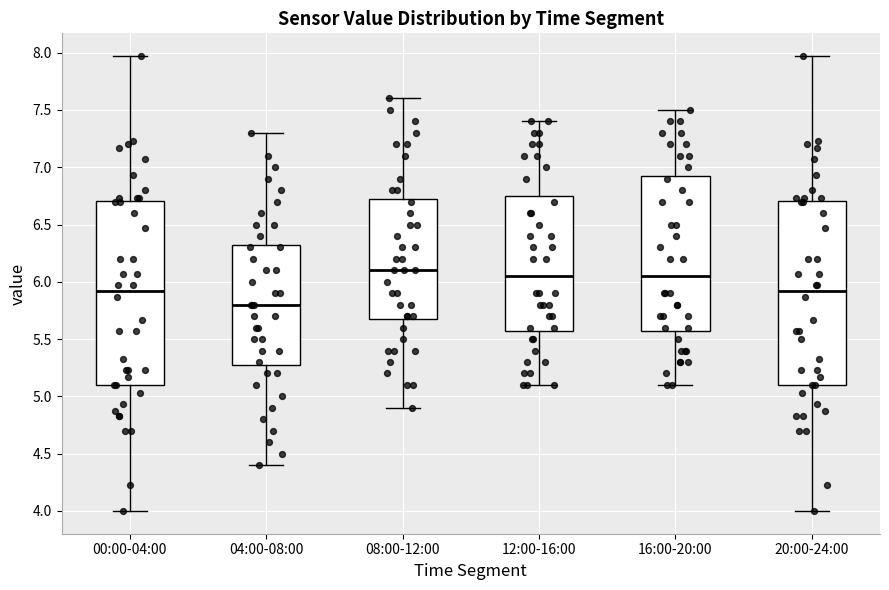

Reading left to right, transcribe this box plot: for each box, give where its median line is, the range the box spans, and where its two whiskers end, as read against the y-axis. The values are not printed on the chart, so give them approximately, as read against the axis.

00:00-04:00: median 5.90, box 5.10 to 6.70, whiskers 4.00 to 7.95
04:00-08:00: median 5.80, box 5.30 to 6.35, whiskers 4.40 to 7.30
08:00-12:00: median 6.10, box 5.70 to 6.75, whiskers 4.90 to 7.60
12:00-16:00: median 6.05, box 5.60 to 6.75, whiskers 5.10 to 7.40
16:00-20:00: median 6.05, box 5.60 to 6.95, whiskers 5.10 to 7.50
20:00-24:00: median 5.90, box 5.10 to 6.70, whiskers 4.00 to 7.95